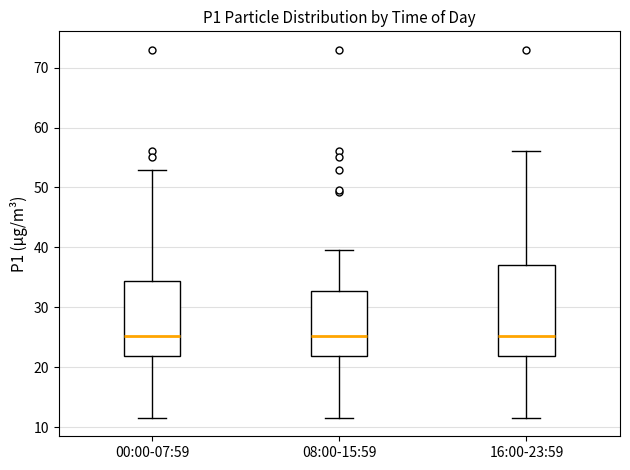

Reading left to right, transcribe this box plot: for each box, give where its median line is, the range the box spans, and where its two whiskers end, as read against the y-axis. The values are not printed on the chart, so give them approximately, as read against the axis.

00:00-07:59: median 25, box 22 to 34, whiskers 12 to 53
08:00-15:59: median 25, box 22 to 33, whiskers 12 to 40
16:00-23:59: median 25, box 22 to 37, whiskers 12 to 56